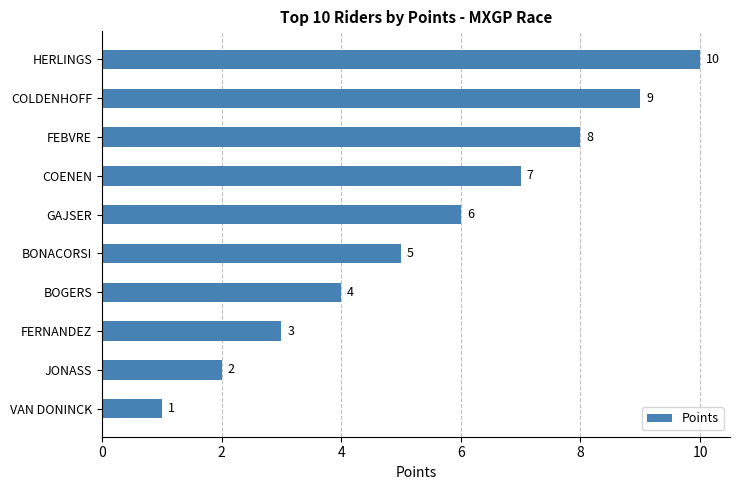

Reading top to bottom, list all the values displayed in this chart.

10	9	8	7	6	5	4	3	2	1